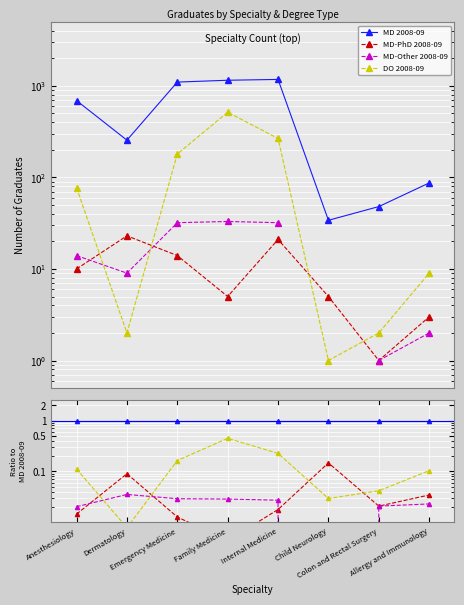

At which category does MD-PhD 2008-09 reach its first local peak?

Dermatology